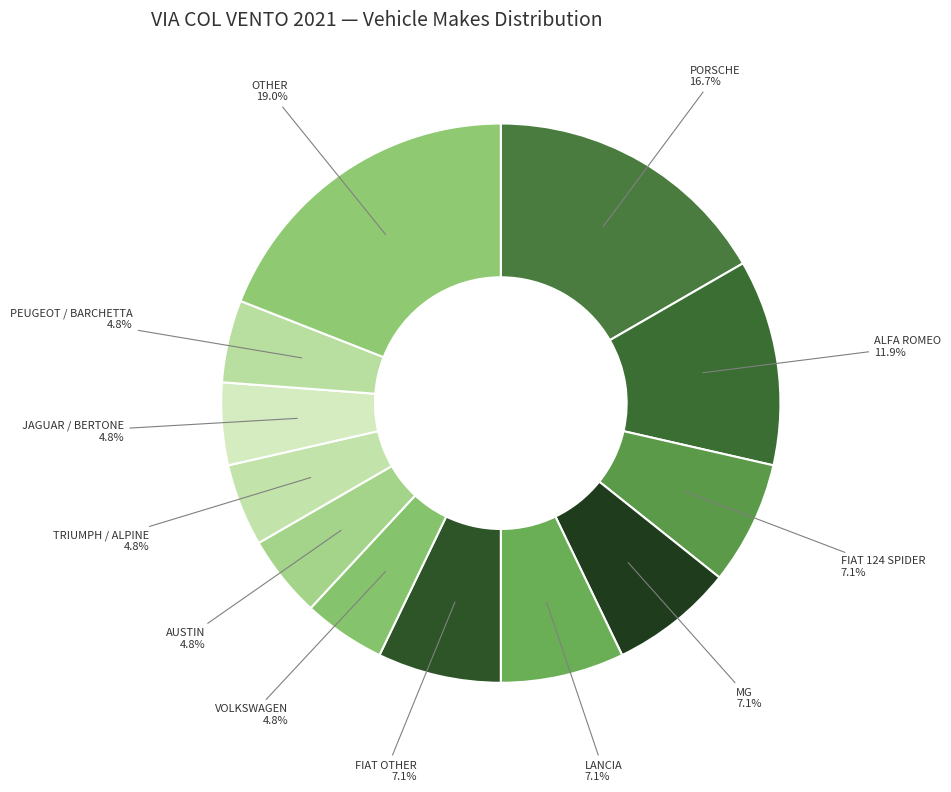

What portion of the pie excludes LANCIA?

92.9%